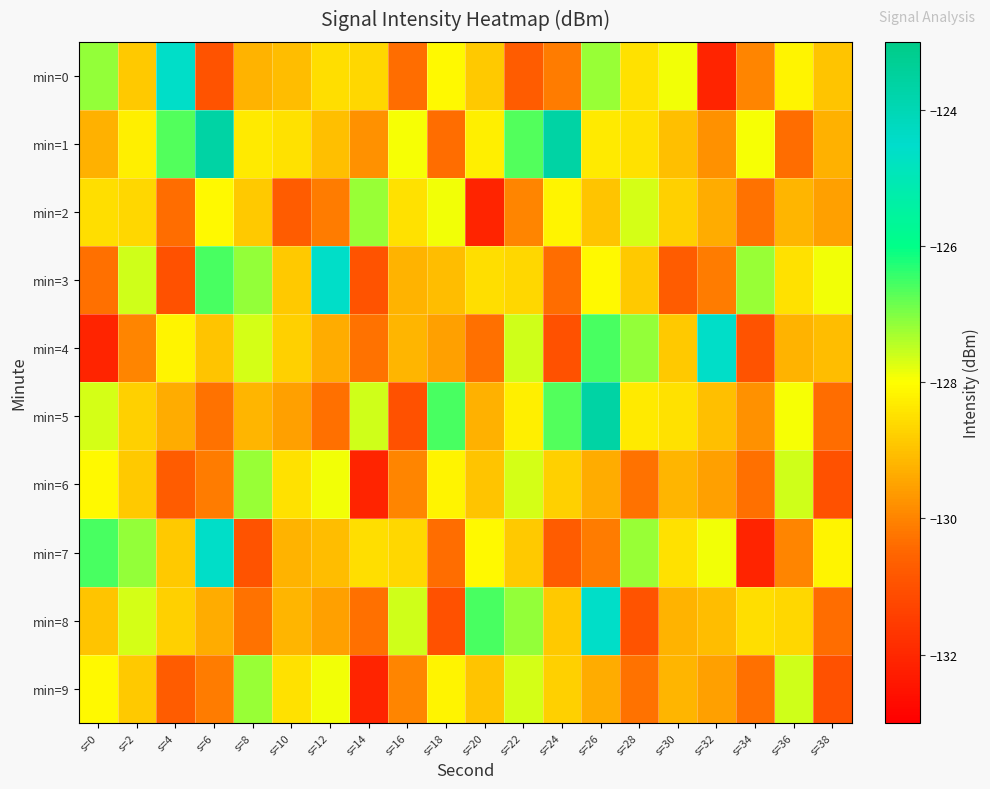

Which series has the largest total across all categories?

min=1